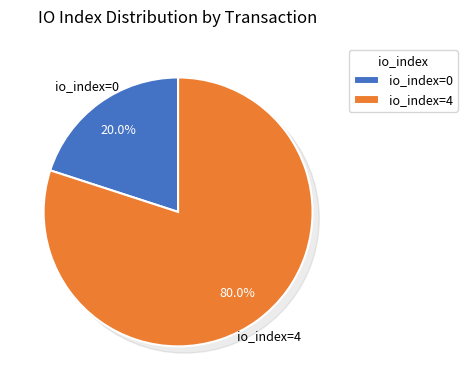

Which category has the biggest portion of the pie?

io_index=4